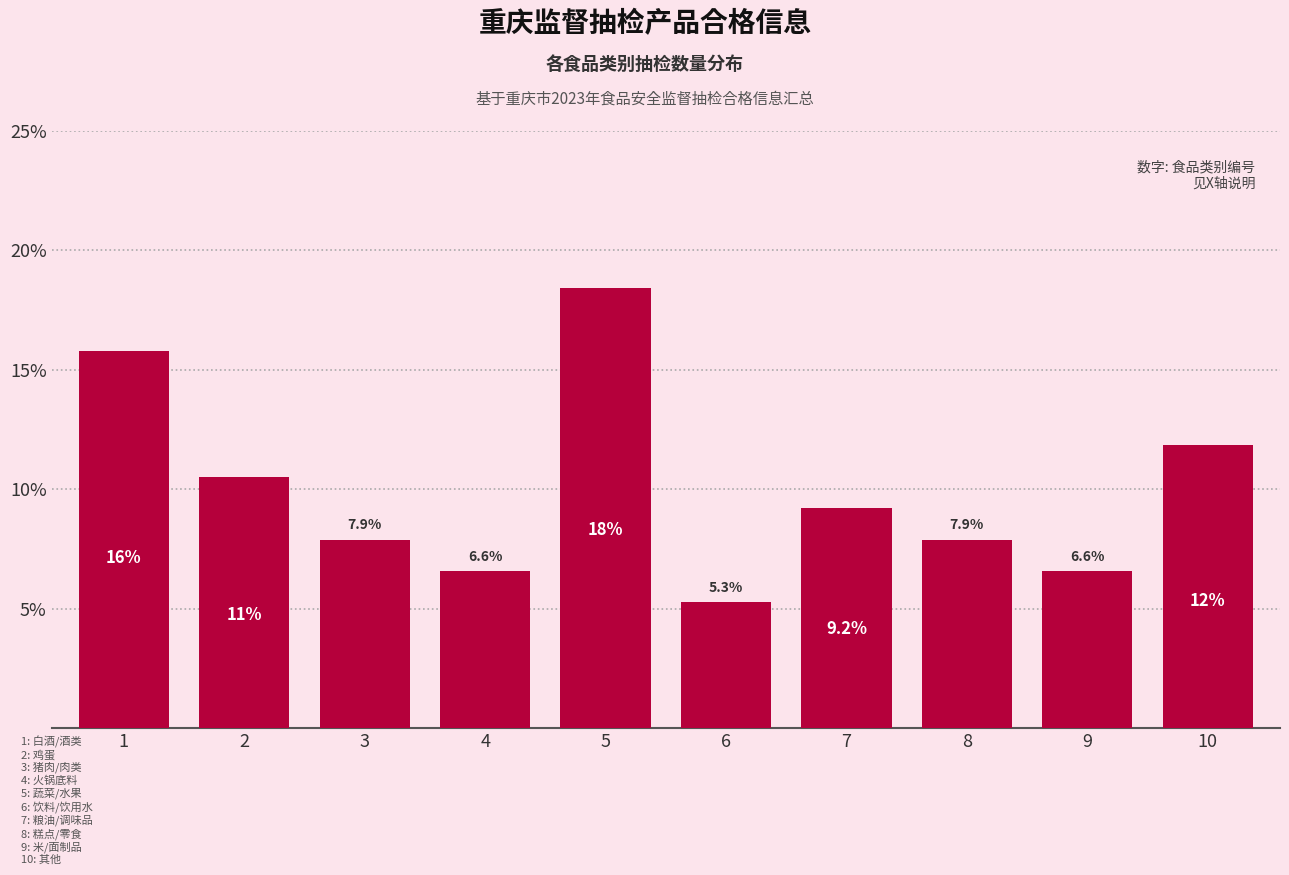

Reading left to right, list all the values displayed in this chart.

1=15.8	2=10.5	3=7.9	4=6.6	5=18.4	6=5.3	7=9.2	8=7.9	9=6.6	10=11.8